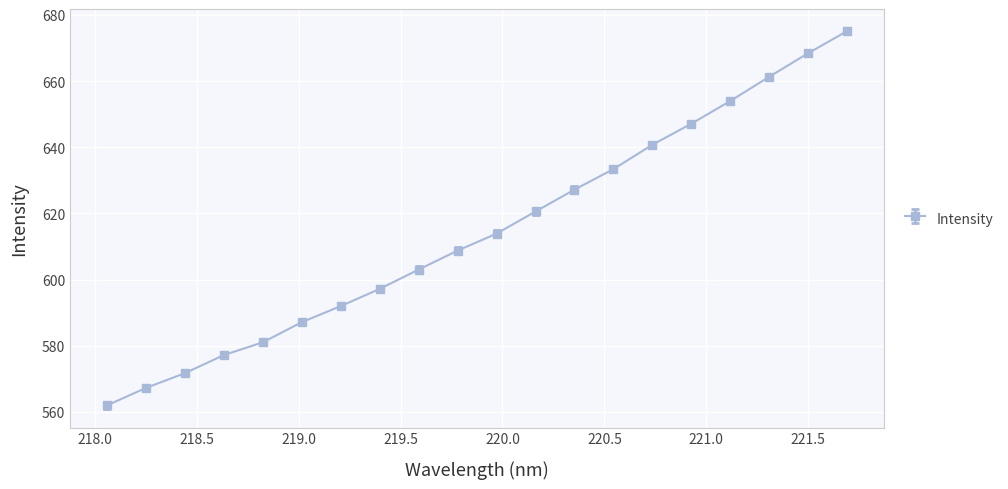

How many data points are less than 613?

10